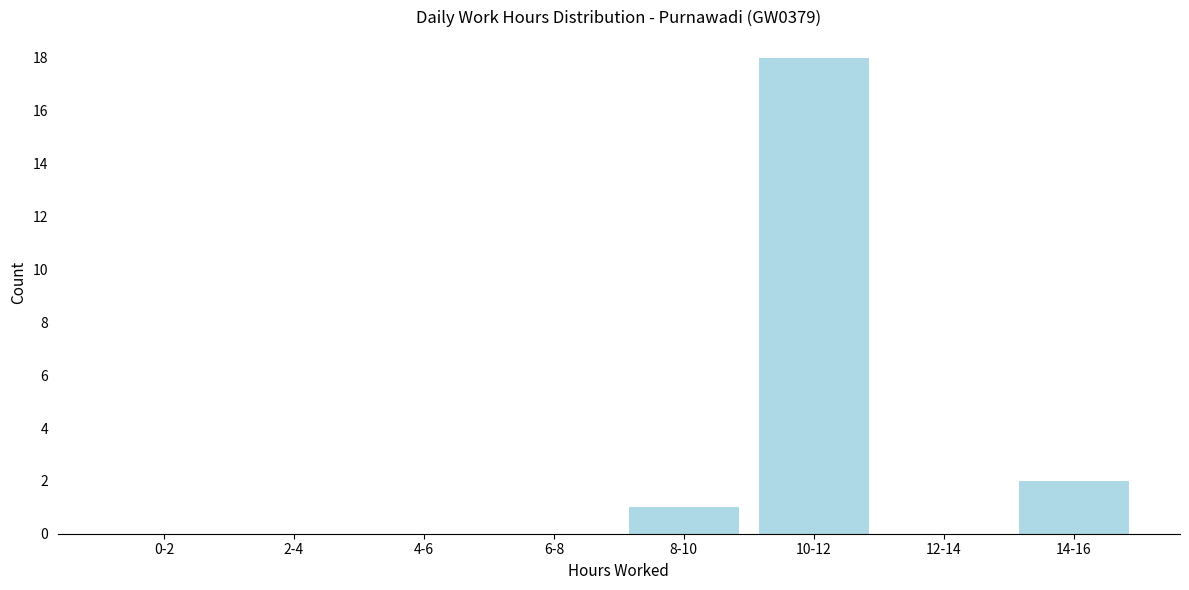

Reading left to right, list all the values displayed in this chart.

0-2=0	2-4=0	4-6=0	6-8=0	8-10=1	10-12=18	12-14=0	14-16=2